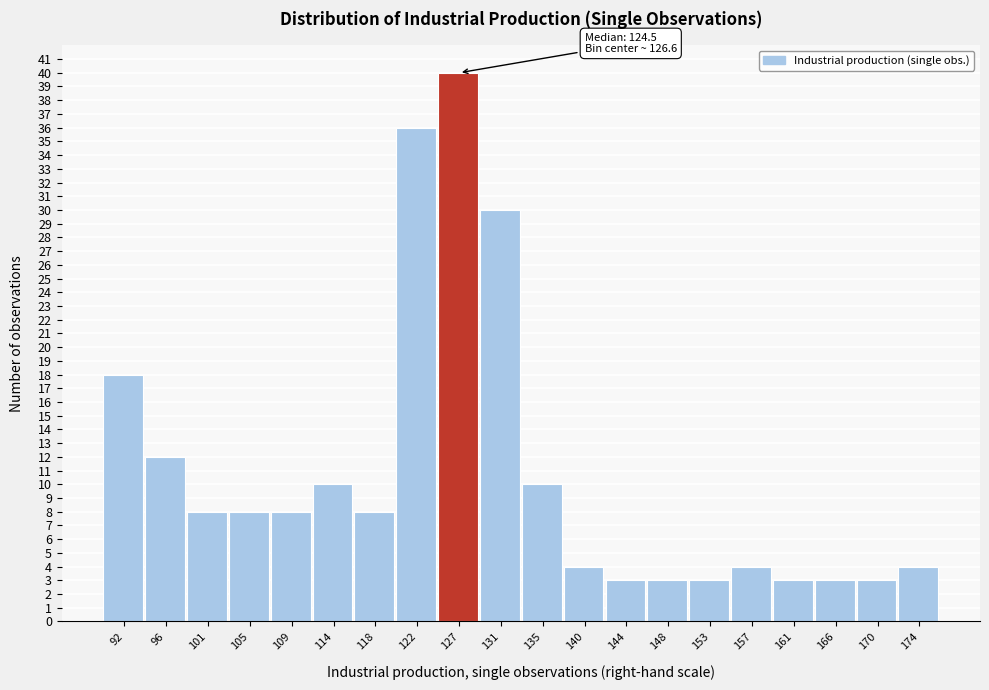

Which range on the x-axis has the tallest bar?

124.5 to 129.0